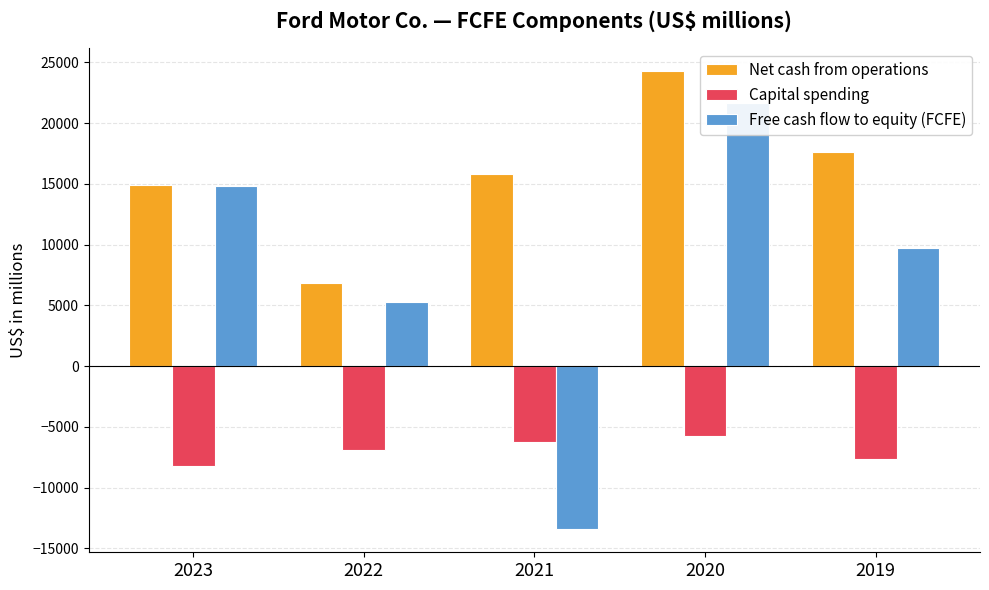

What value does the Capital spending series have at 2023, to the nearest 100?

-8200